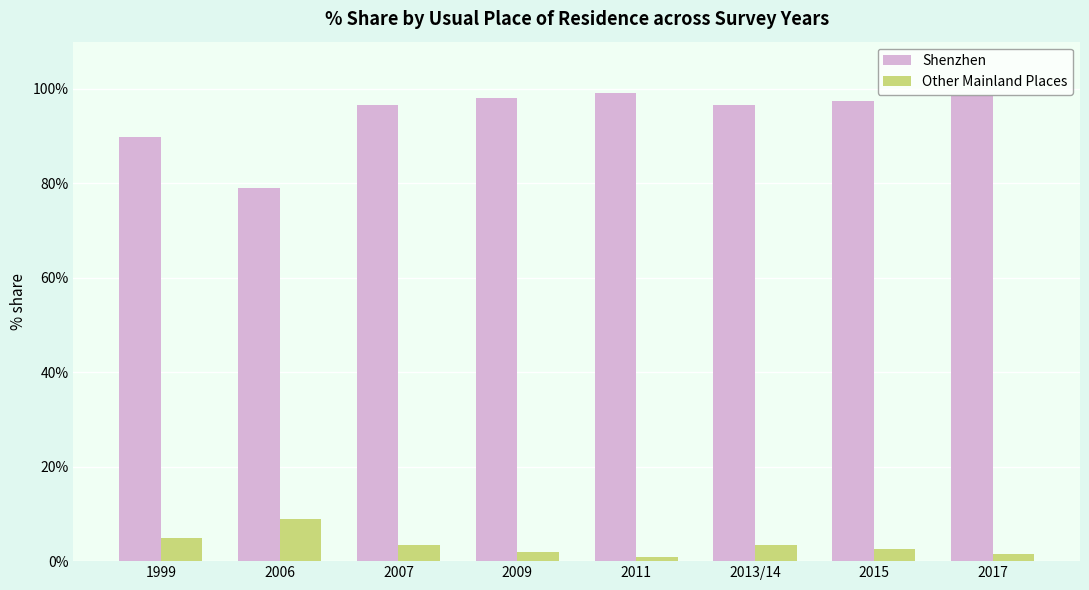

Rank the series by their maximum value, from highest to lowest.

Shenzhen, Other Mainland Places